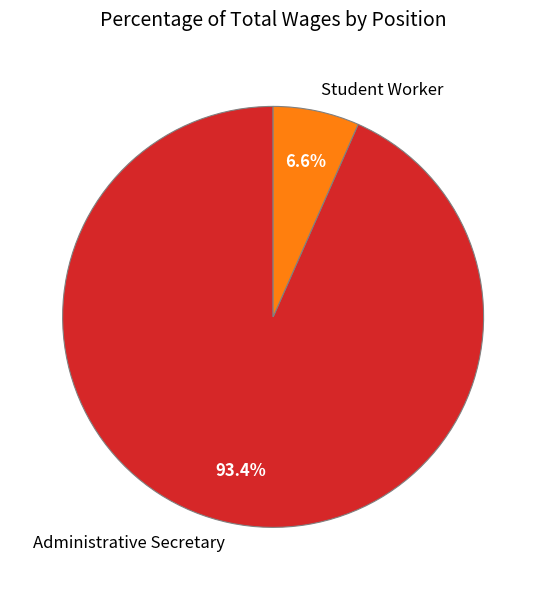

Which category accounts for the majority?

Administrative Secretary